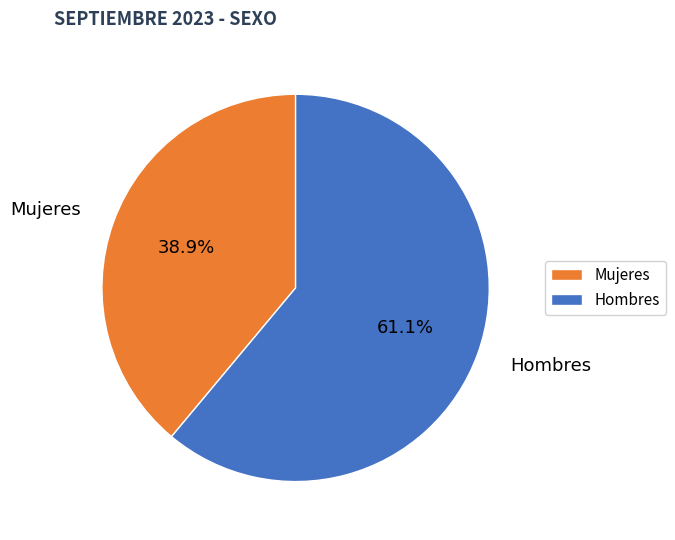

What is the ratio of the value at Hombres to the value at Mujeres?

1.6